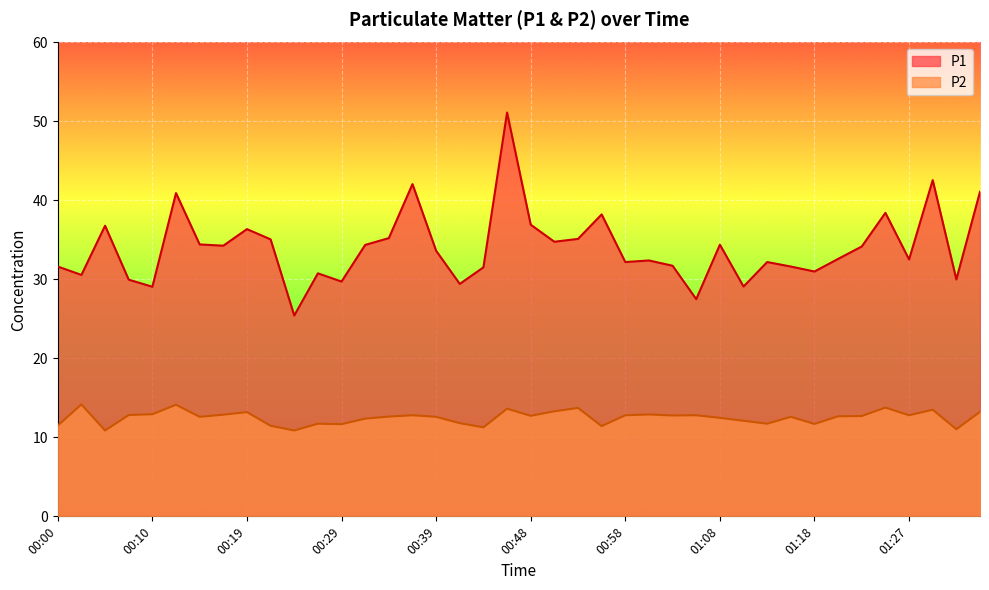

List the series in order of their overall mean, highest first.

P1, P2